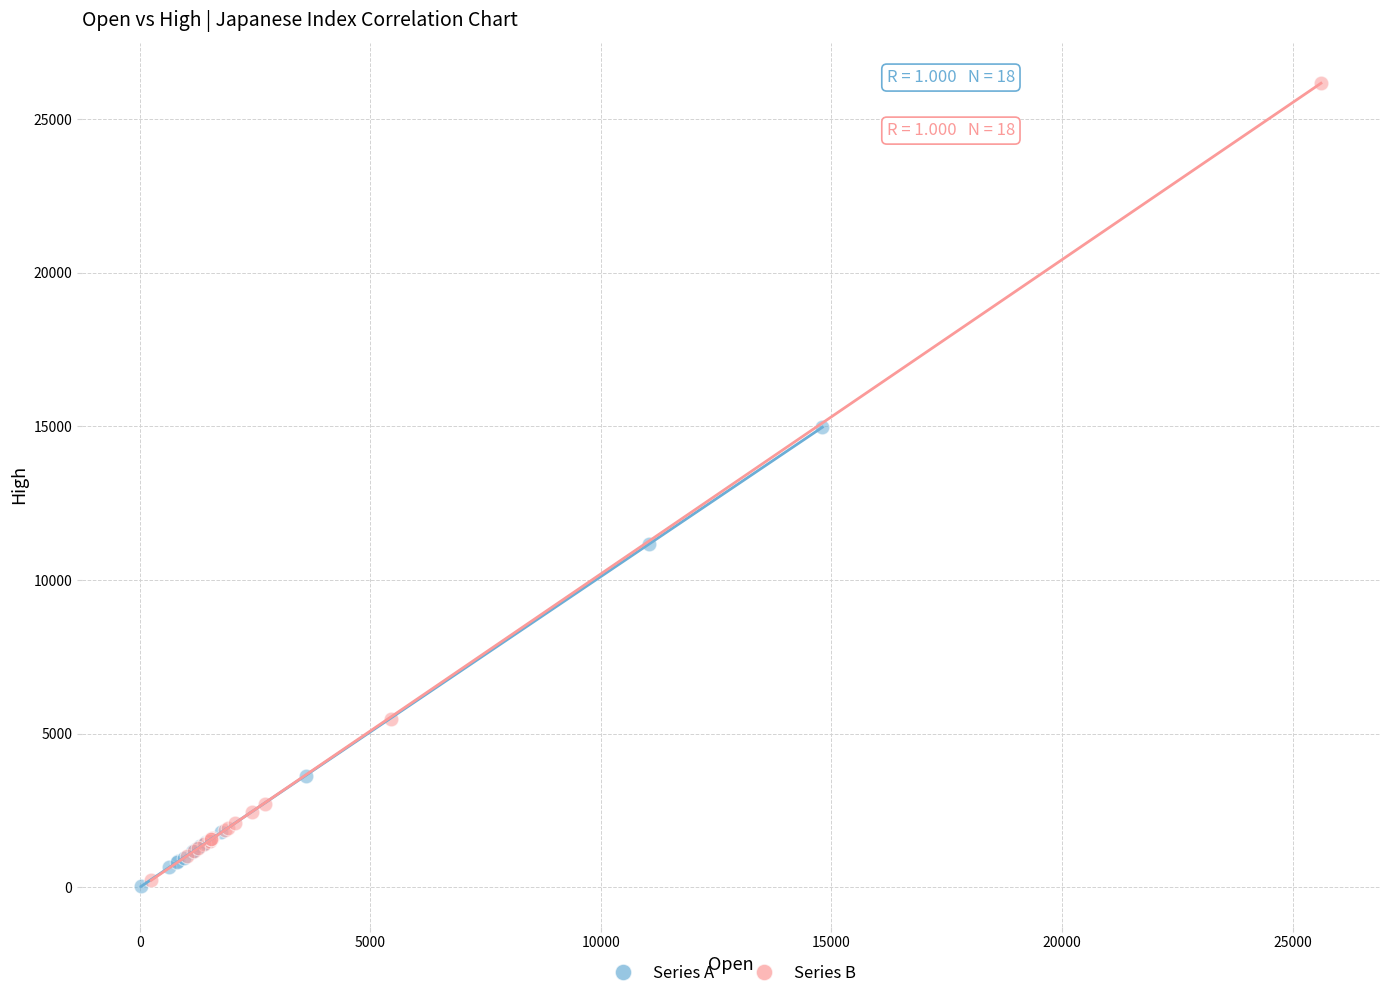

Which series reaches the maximum Y coordinate?

Series B